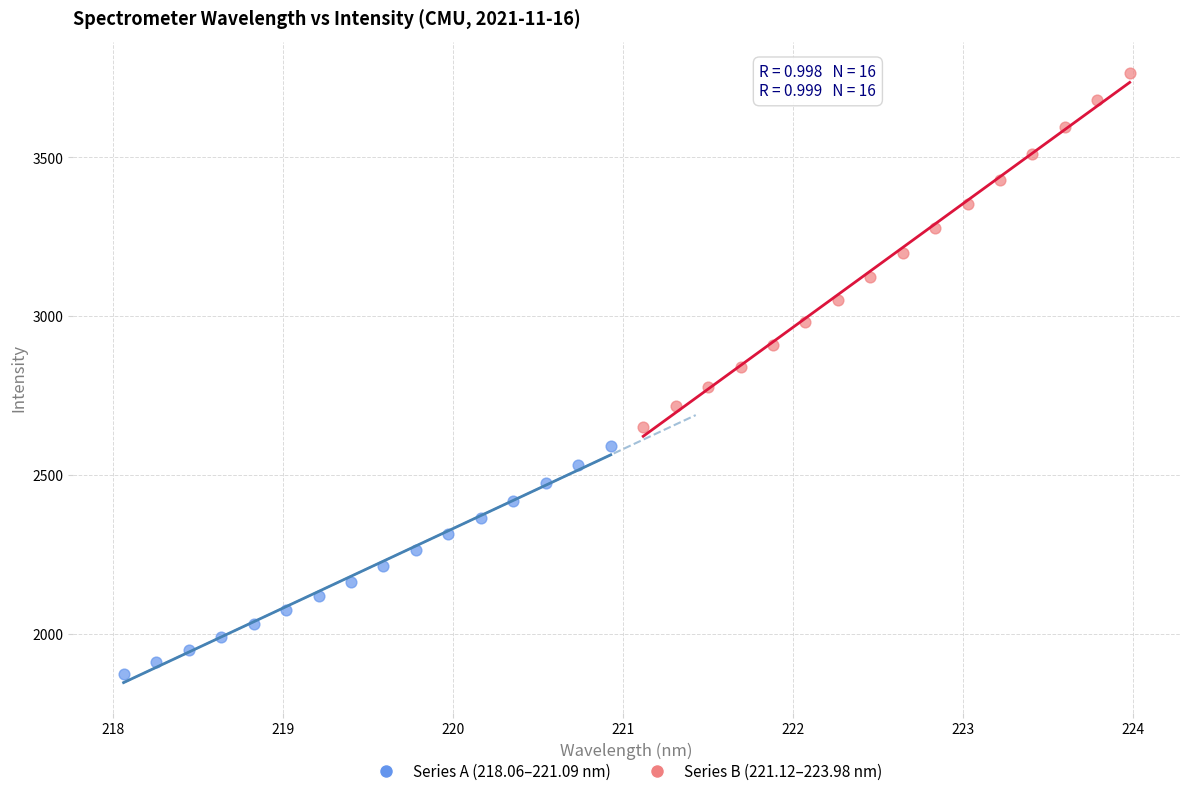

Which series reaches the minimum Y coordinate?

Series A (218.06–221.09 nm)